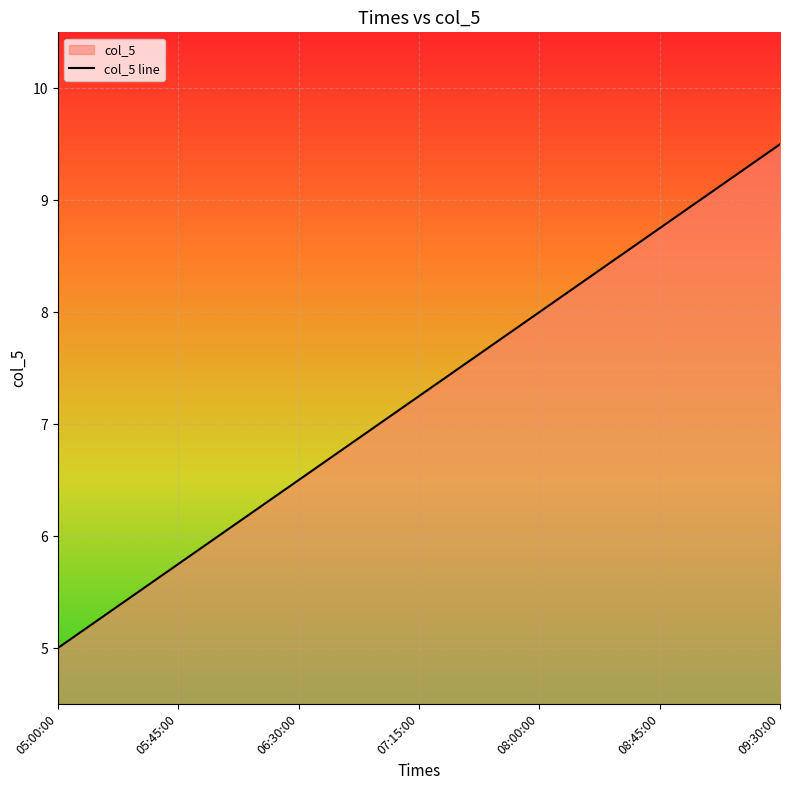

What is the average value?

7.2